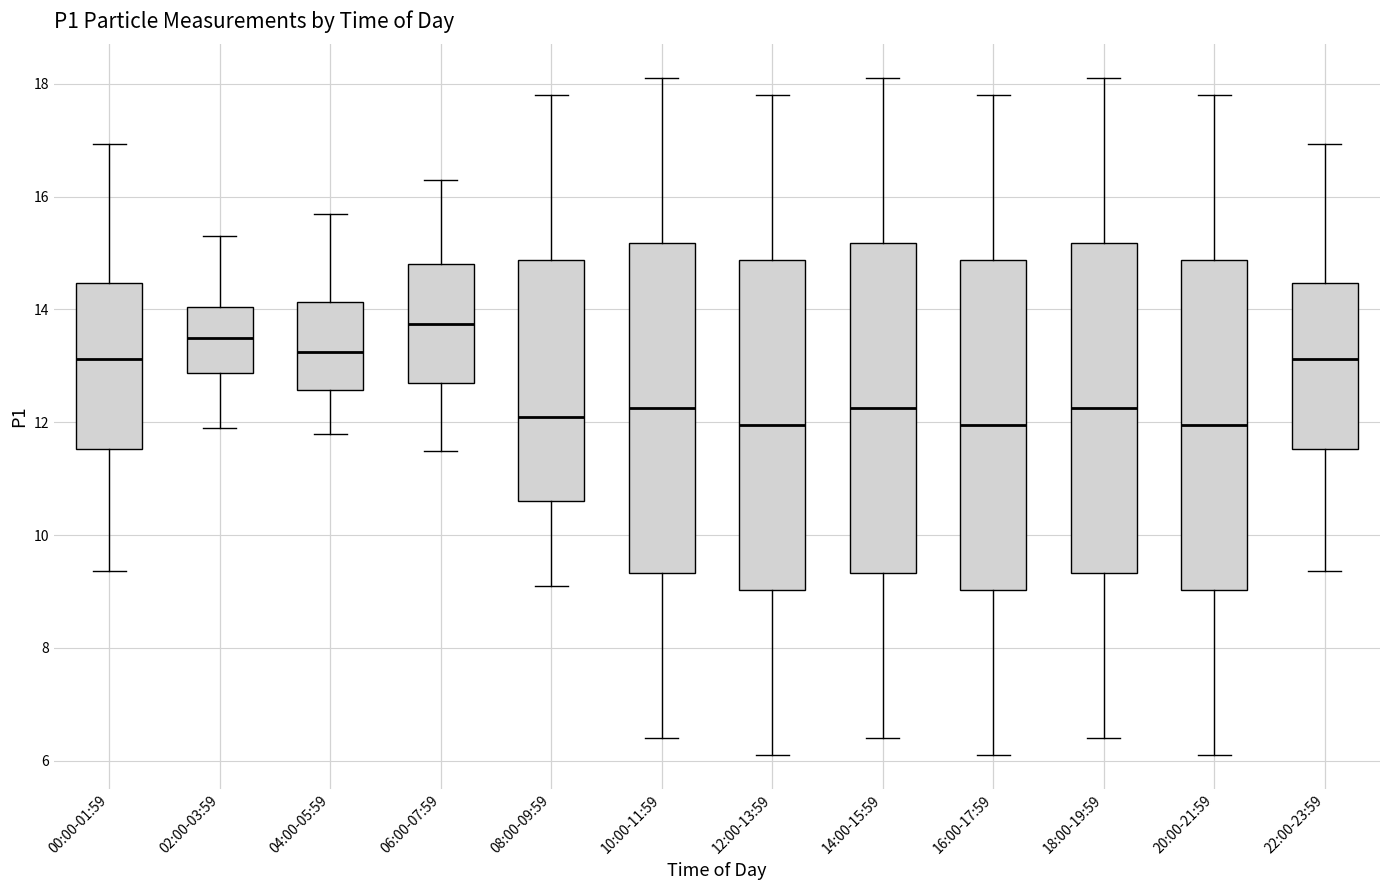

Which box has the highest median line?

06:00-07:59